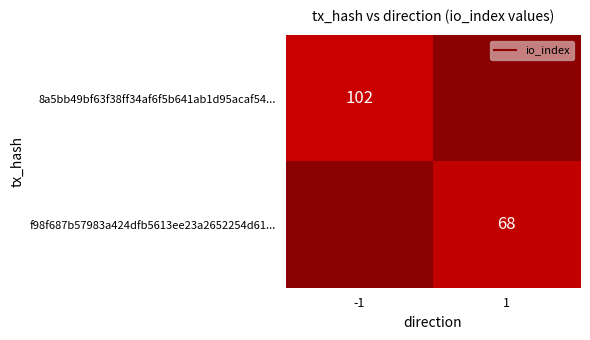

Which has a higher value, 1 or -1?

-1